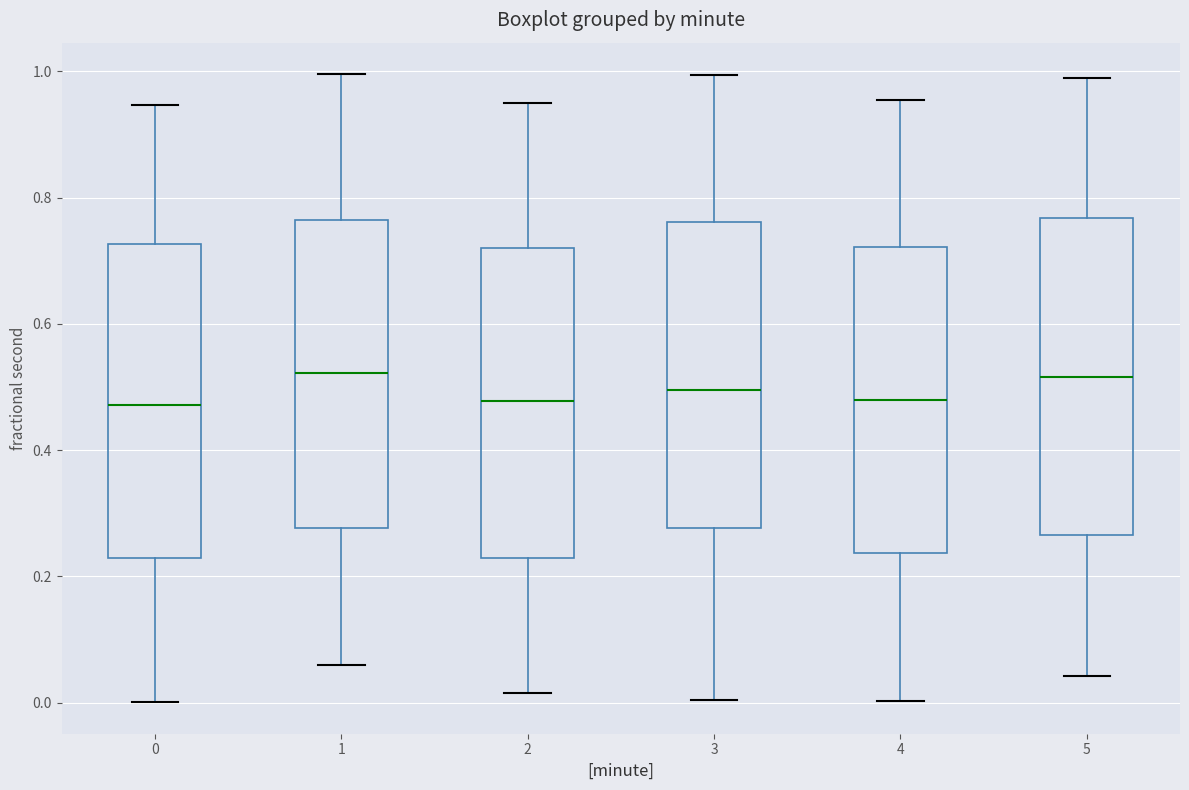

Where is the upper edge of the box at x = 4 on the y-axis? The values are not printed on the chart, so give them approximately, as read against the axis.

0.72